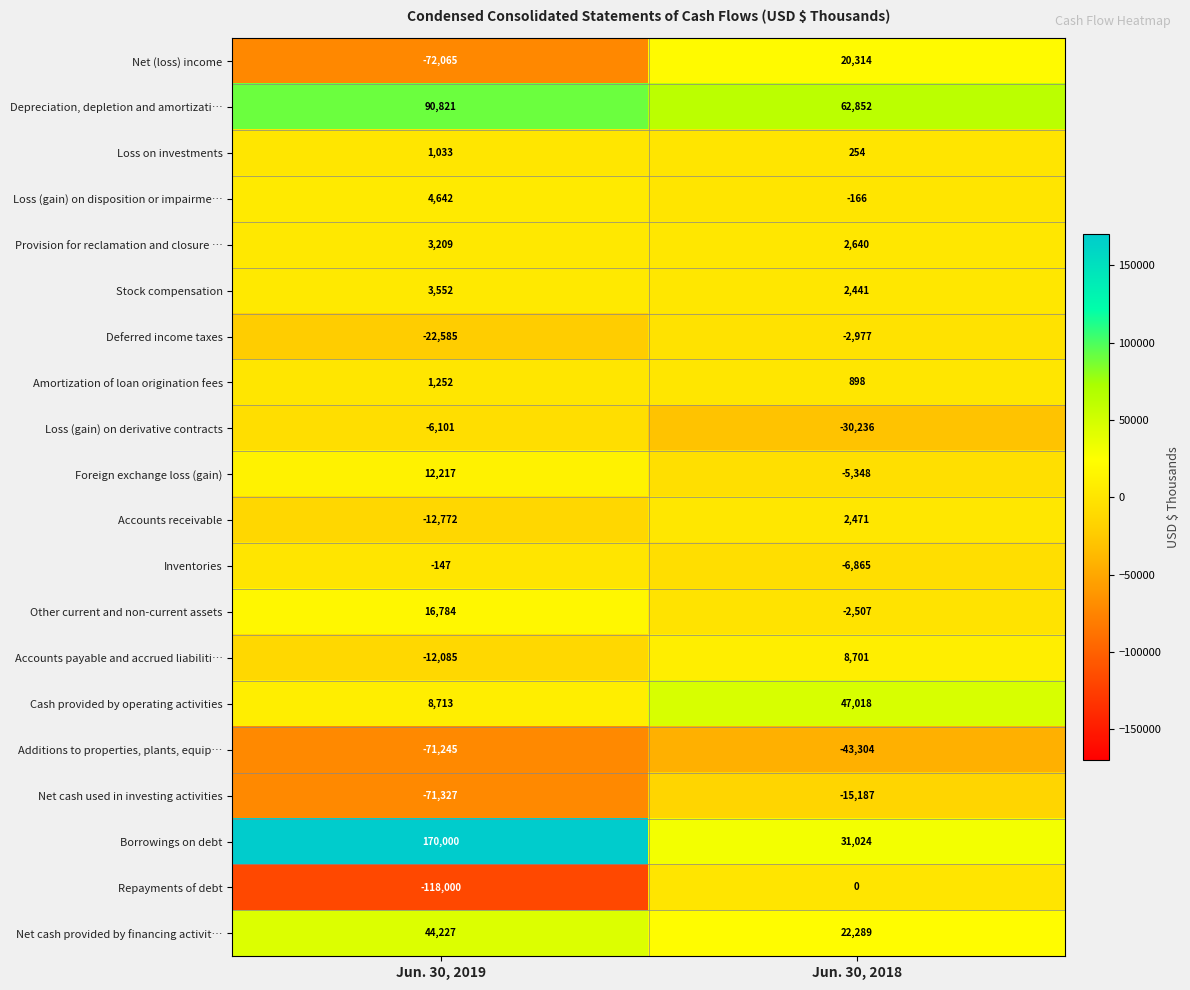

What is the greatest value displayed?

170000